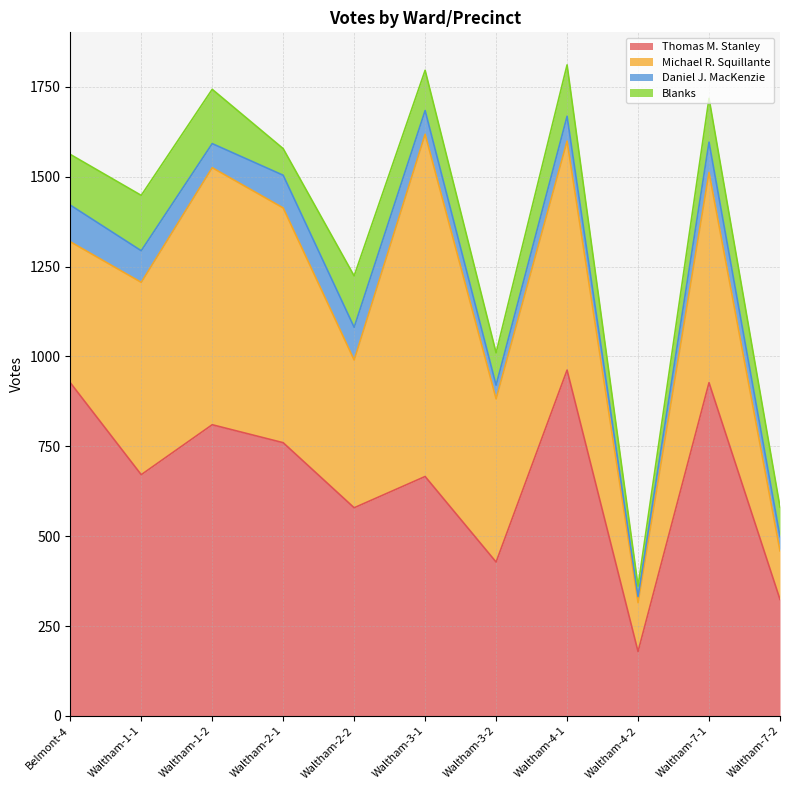

What is the greatest value displayed?

962